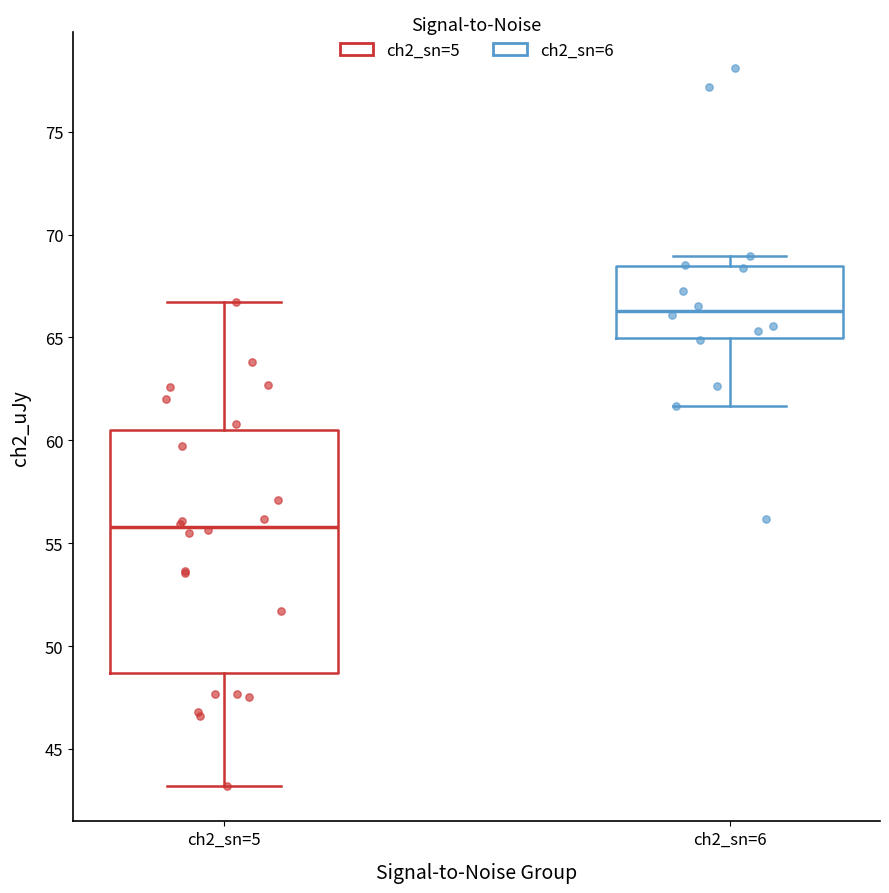

Reading left to right, read every box against the y-axis: the position of its median line, the range the box covers, and the ends of its whiskers. The values are not printed on the chart, so give them approximately, as read against the axis.

ch2_sn=5: median 56.0, box 48.5 to 60.5, whiskers 43.0 to 66.5
ch2_sn=6: median 66.5, box 65.0 to 68.5, whiskers 61.5 to 69.0